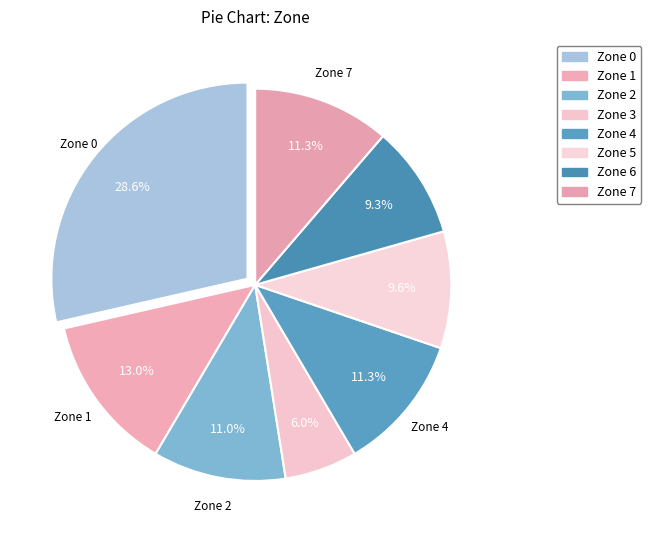

How many slices are in this pie chart?

8